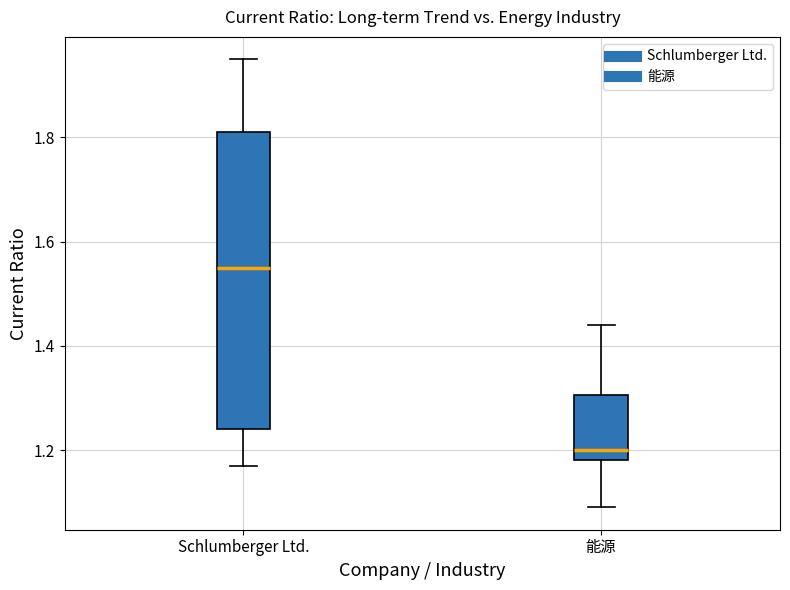

Which box is the tallest, from its lower edge to its upper edge?

Schlumberger Ltd.